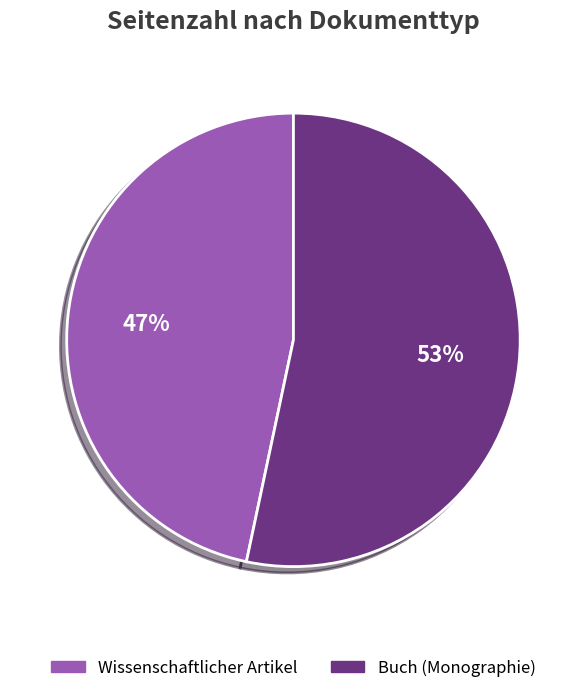

To the nearest percent, what portion does Wissenschaftlicher Artikel represent?

47%